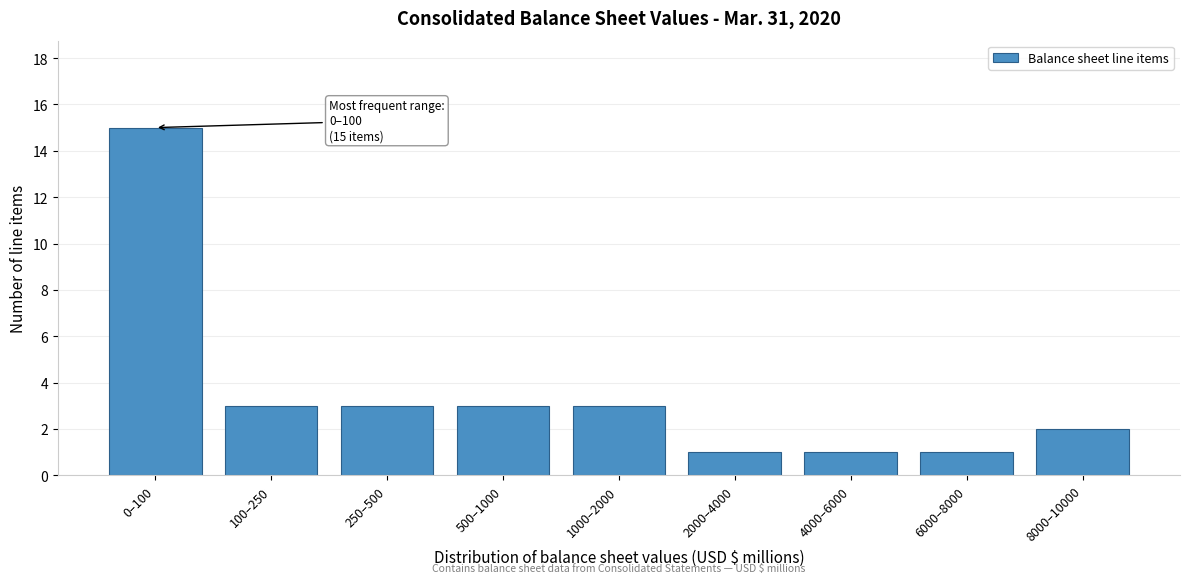

Reading left to right, extract all data points from this chart.

0–100=15	100–250=3	250–500=3	500–1000=3	1000–2000=3	2000–4000=1	4000–6000=1	6000–8000=1	8000–10000=2